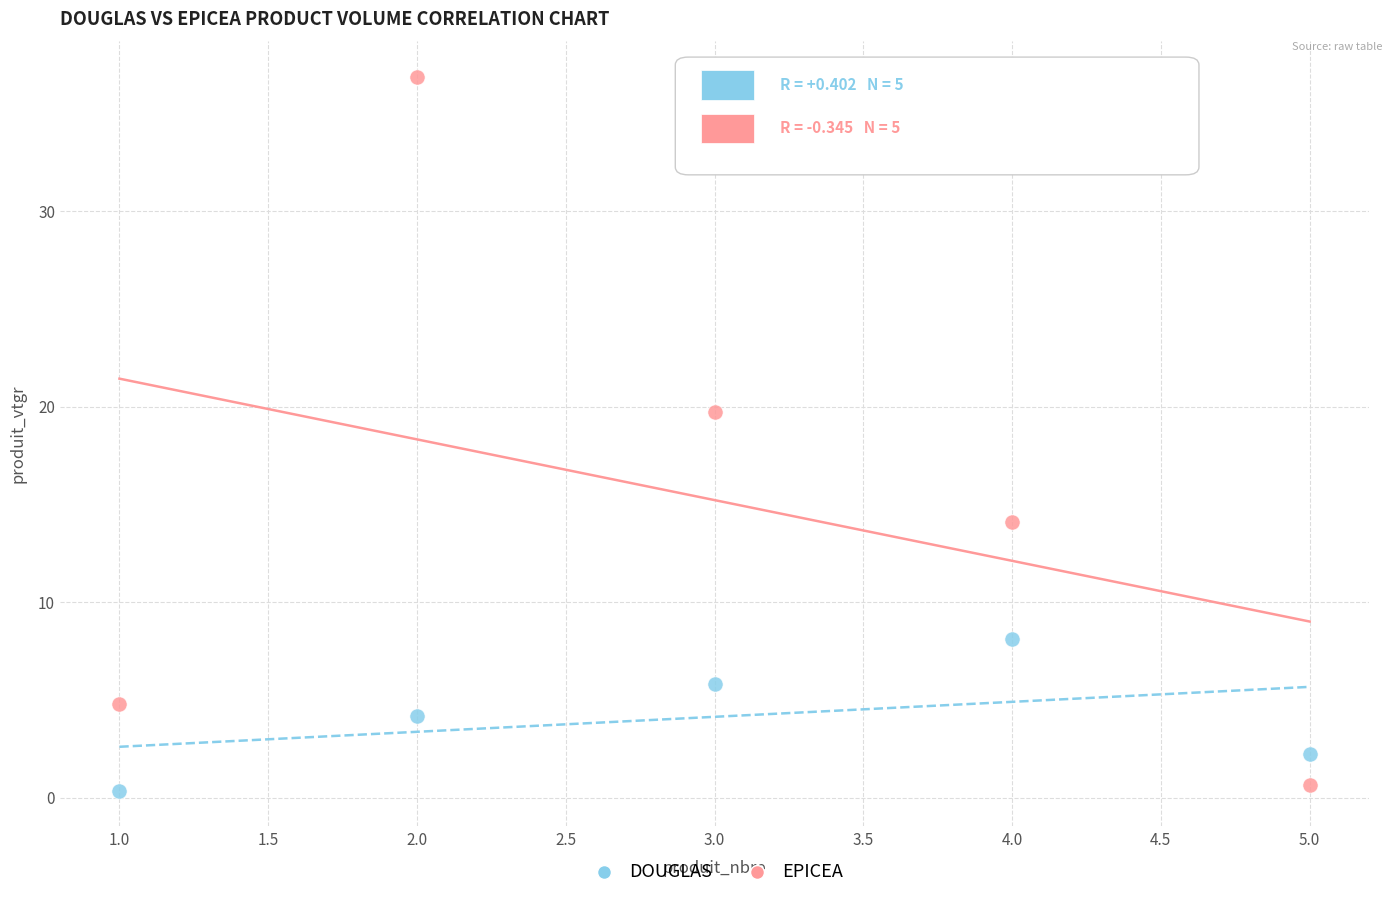

Which series reaches the maximum Y coordinate?

EPICEA